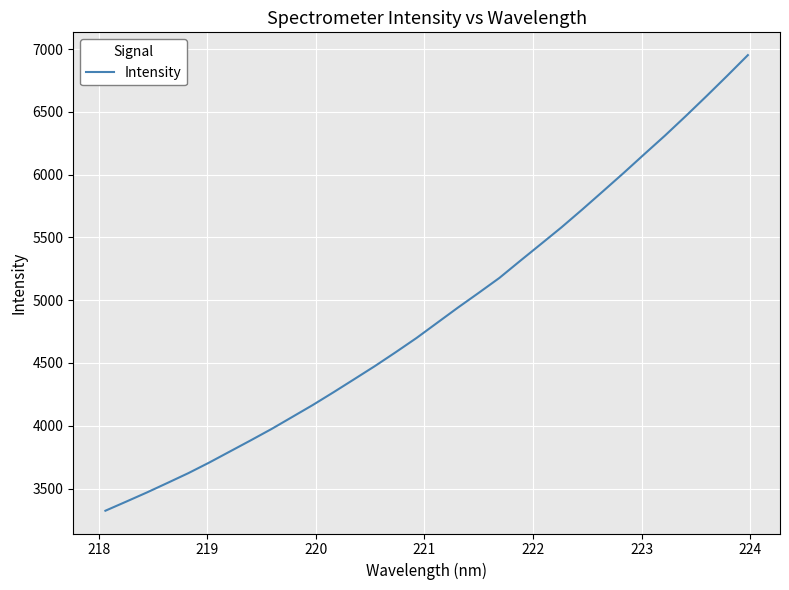

Does the chart have visible grid lines?

Yes